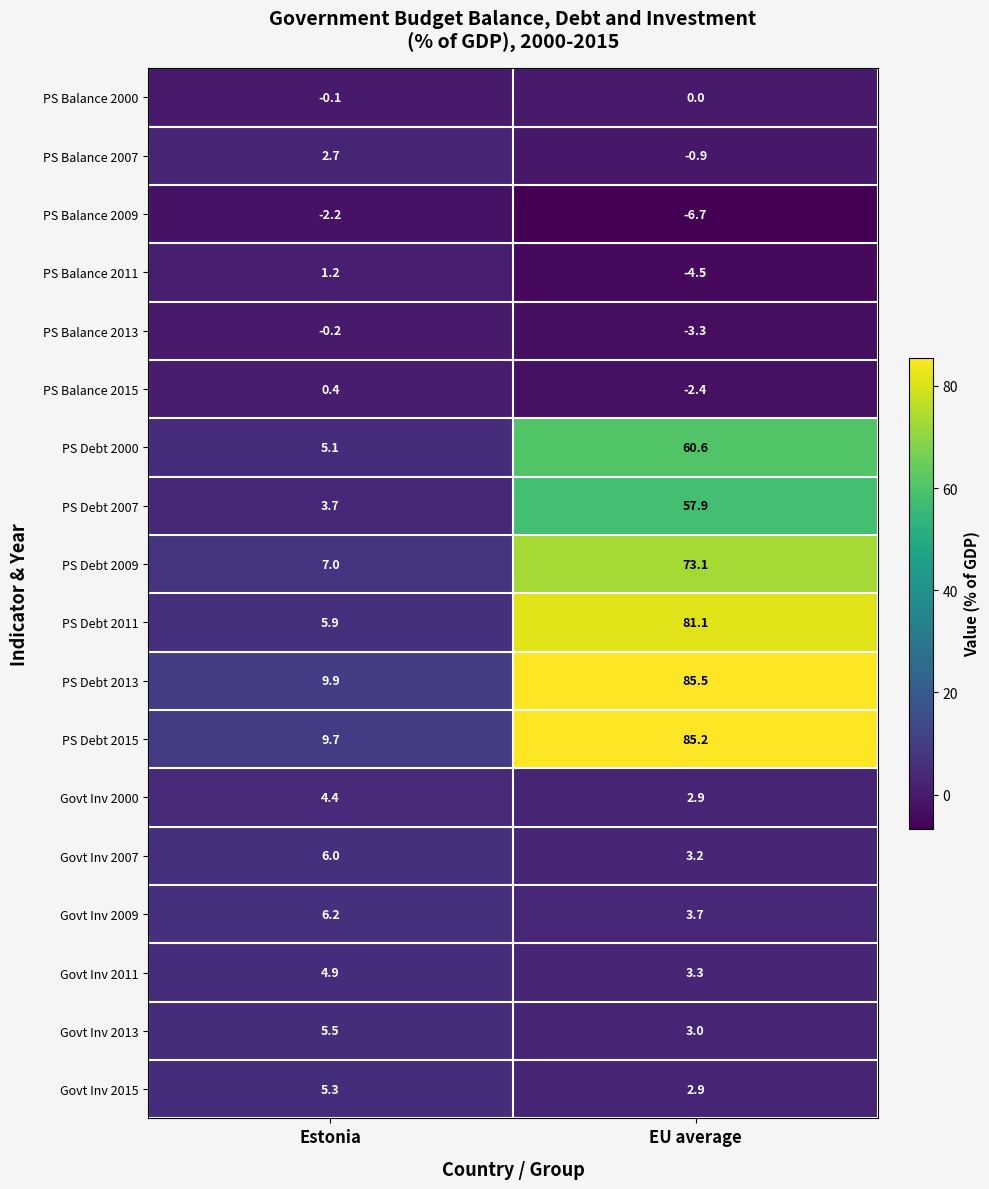

What is the difference between the highest and lowest values at Estonia?

12.1